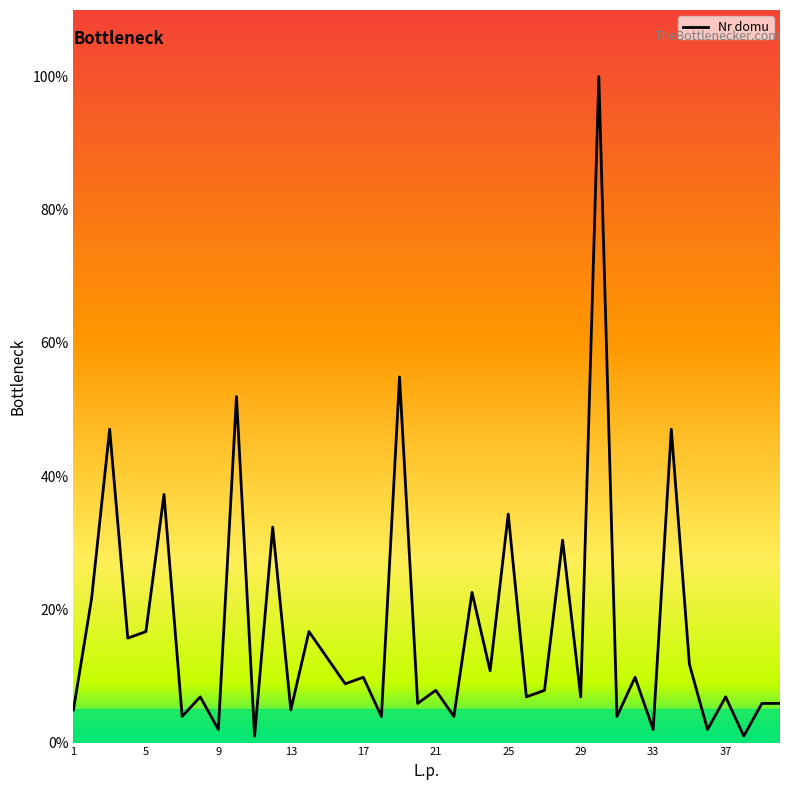

Is this an area chart (filled region under the line)?

No